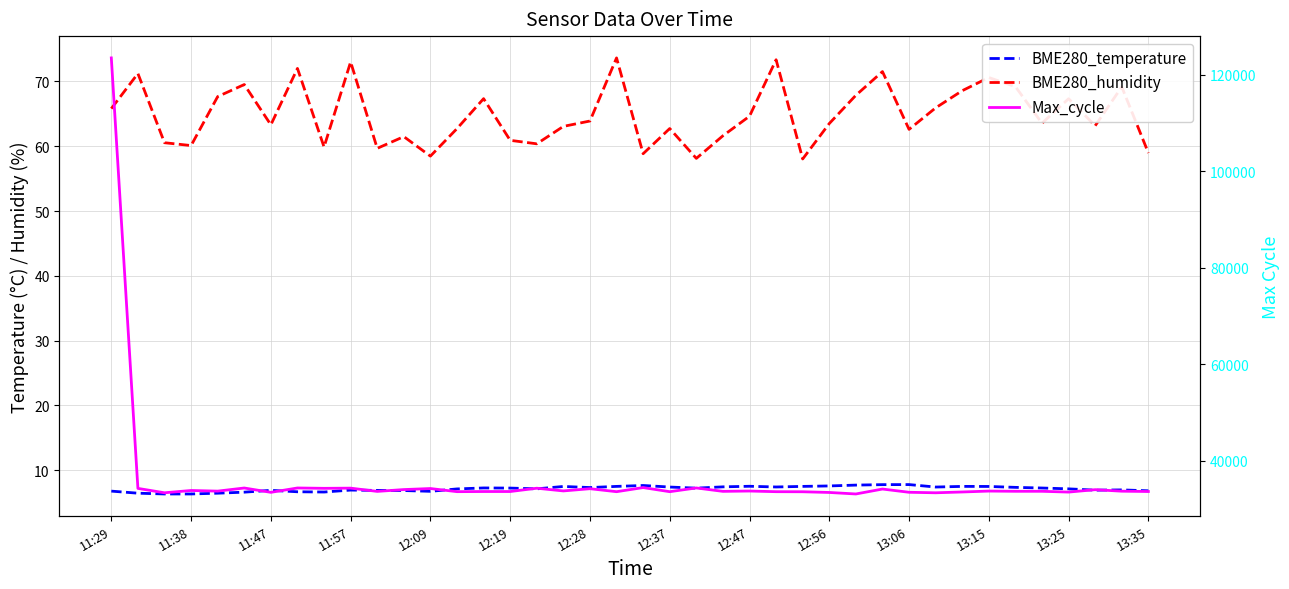

Is it true that BME280_temperature equals 2.4 at 12:37?

False